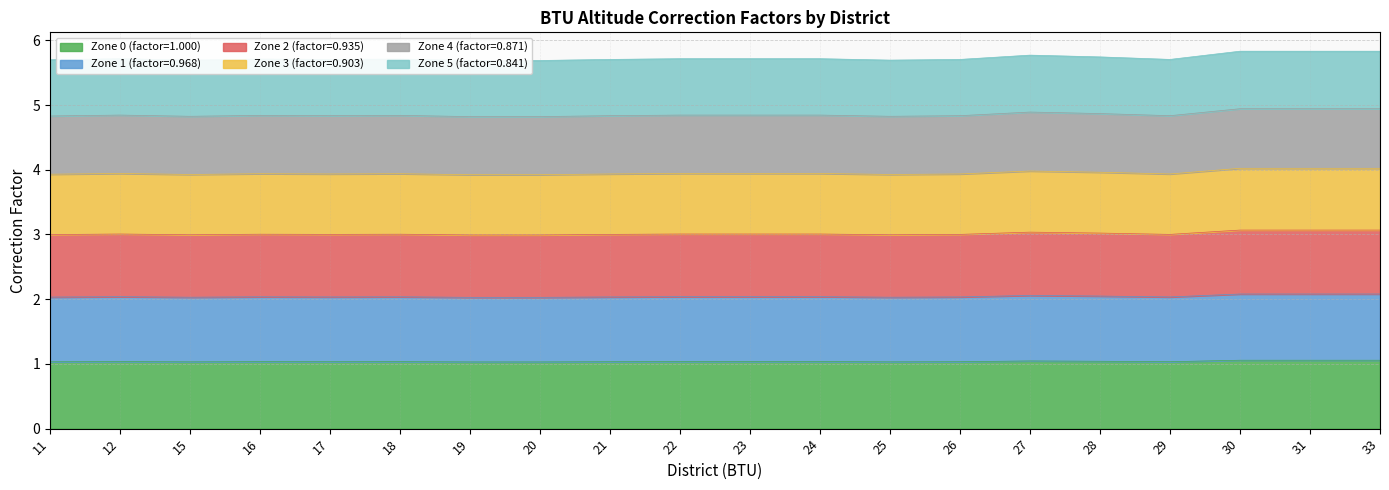

What is the smallest value displayed?

1.0